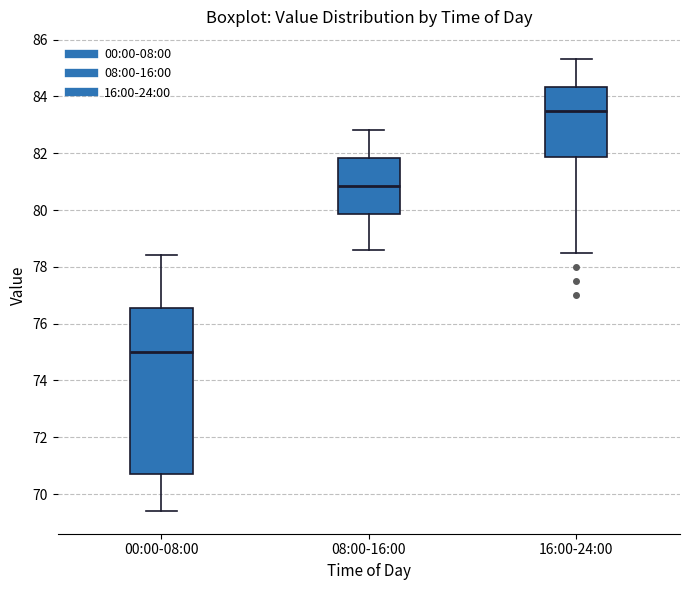

Where does the lower whisker of the box for 08:00-16:00 end on the y-axis? The values are not printed on the chart, so give them approximately, as read against the axis.

78.6